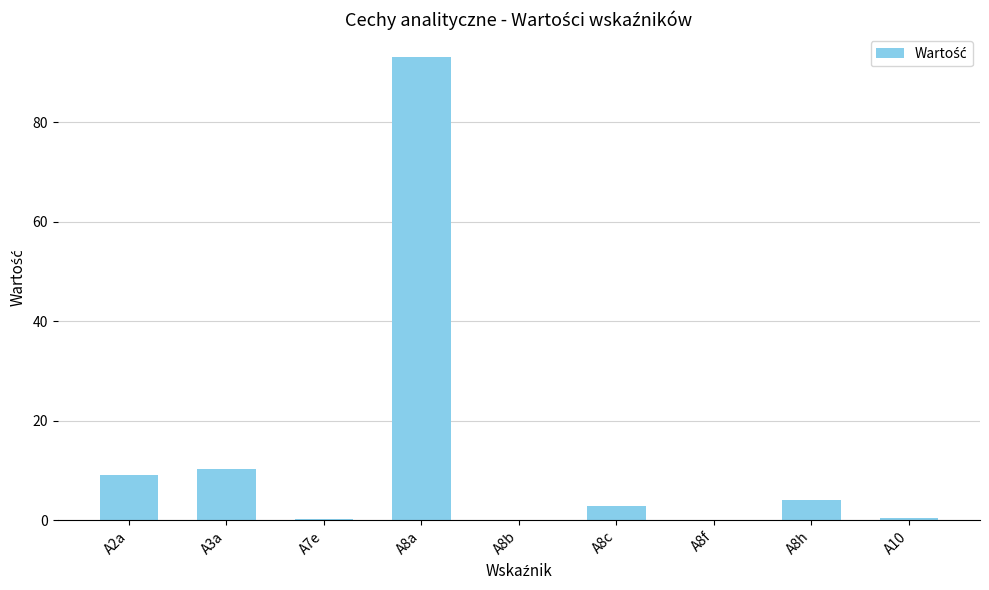

Between A8c and A3a, which is larger?

A3a